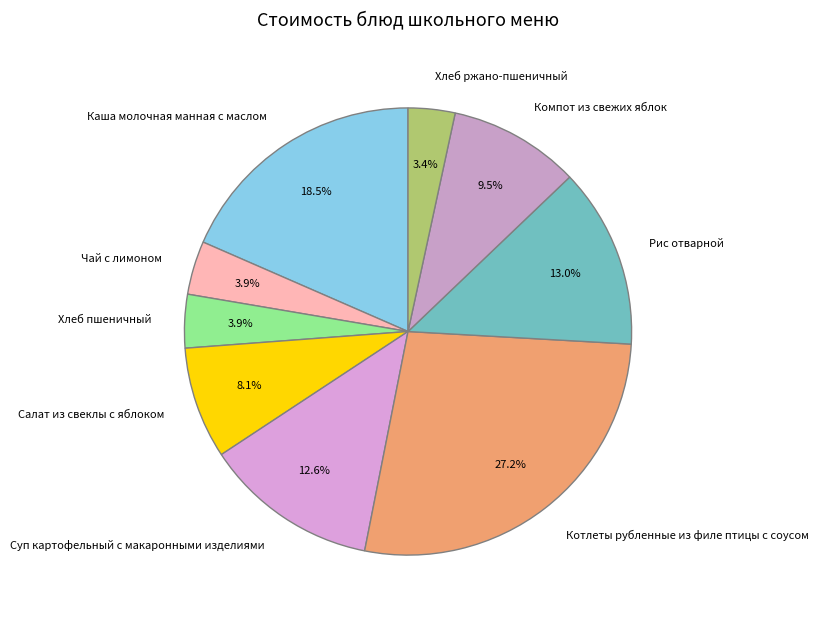

What is the largest slice in the pie chart?

Котлеты рубленные из филе птицы с соусом